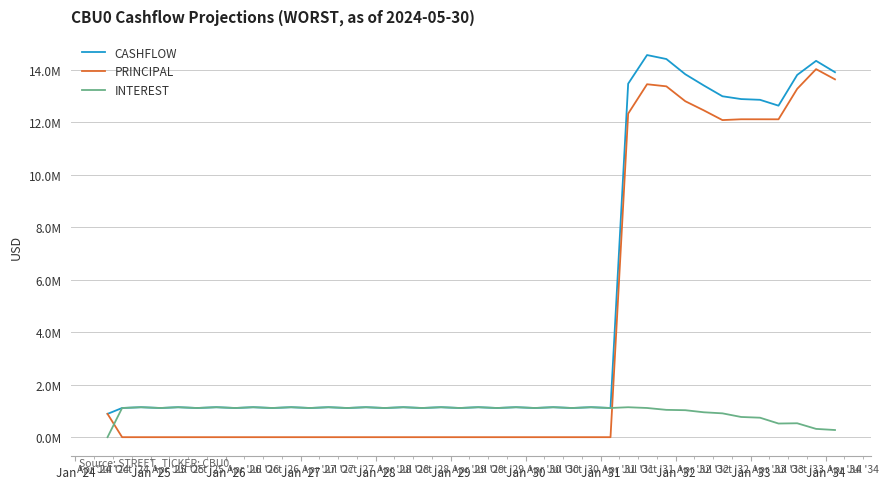

True or false: PRINCIPAL and CASHFLOW cross at least once.

False